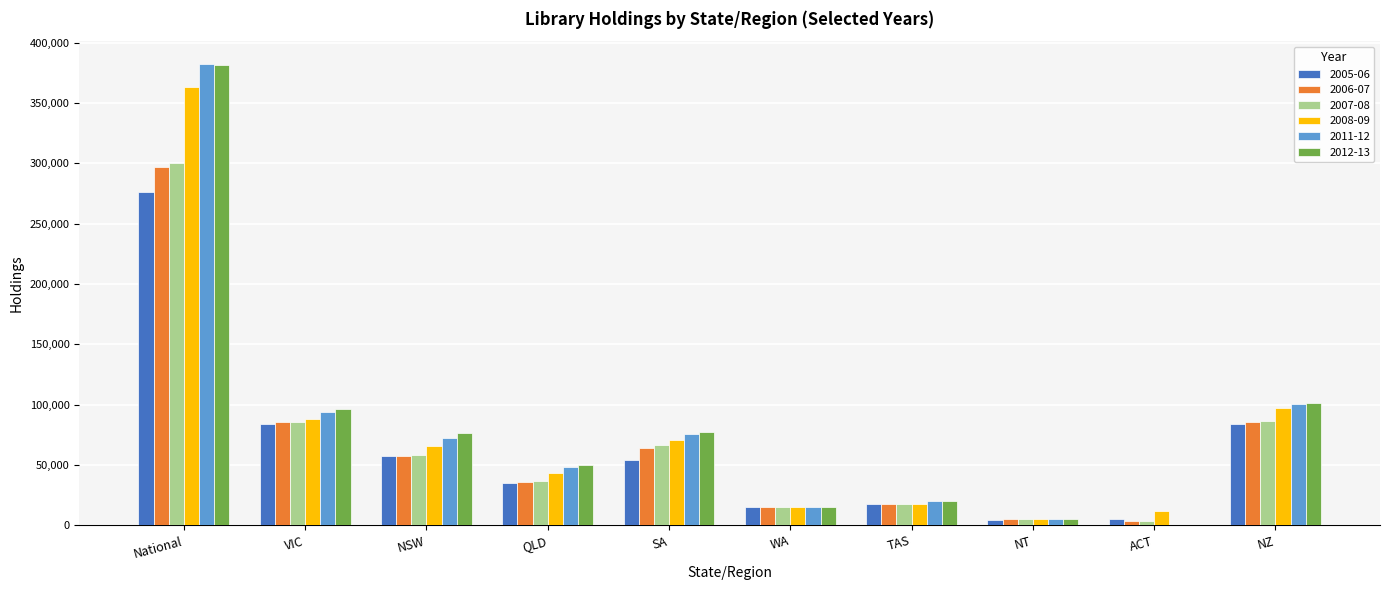

What is the greatest value displayed?

382166